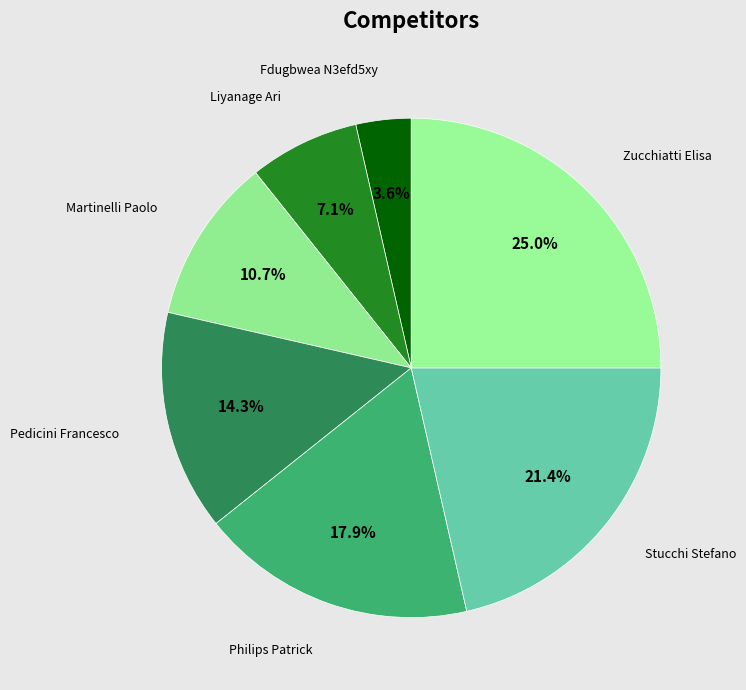

To the nearest percent, what portion does Martinelli Paolo represent?

11%